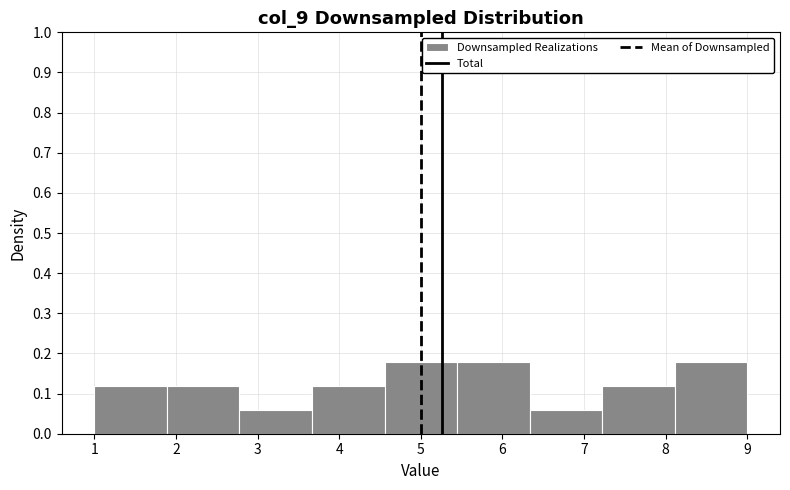

How tall is the bar that spans 7.2 to 8.1 on the x-axis? Neither the bar edges nor the heights are printed on the chart, so give them approximately, as read against the axes.

0.12